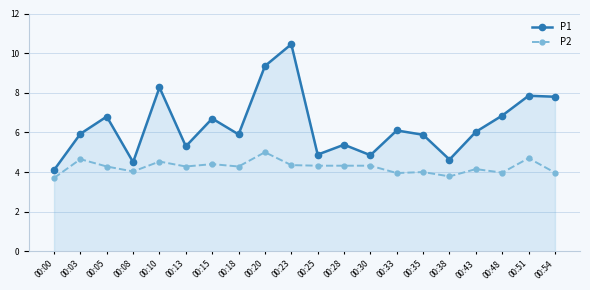

Is the value of P1 at 00:25 greater than the value of P2 at 00:30?

Yes